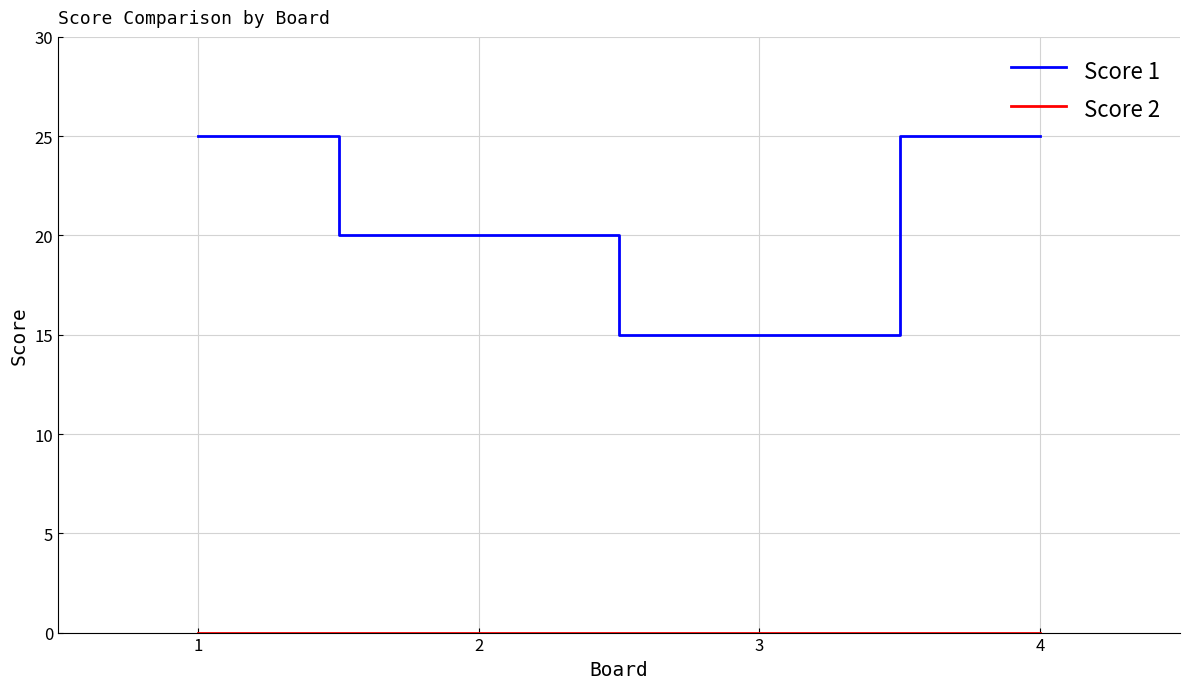

True or false: Score 1 has a value of 25 at 4.

True